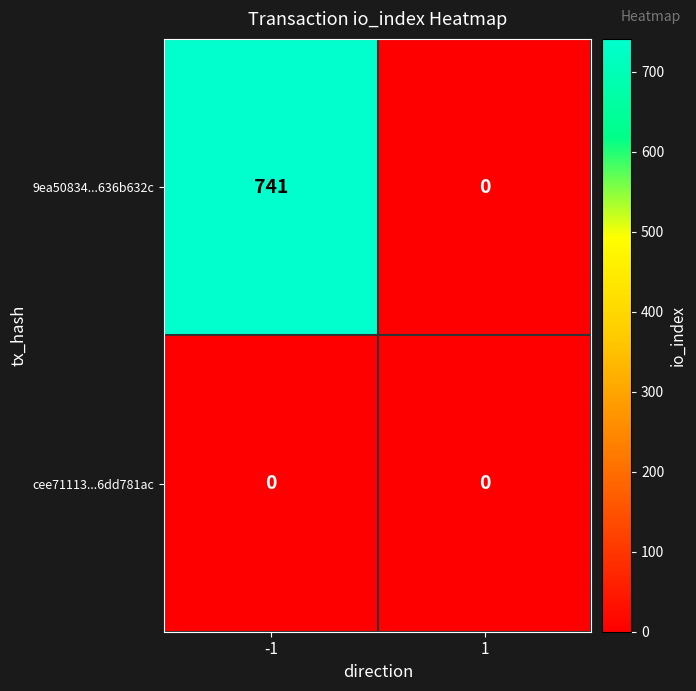

How many categories are shown in the chart?

2